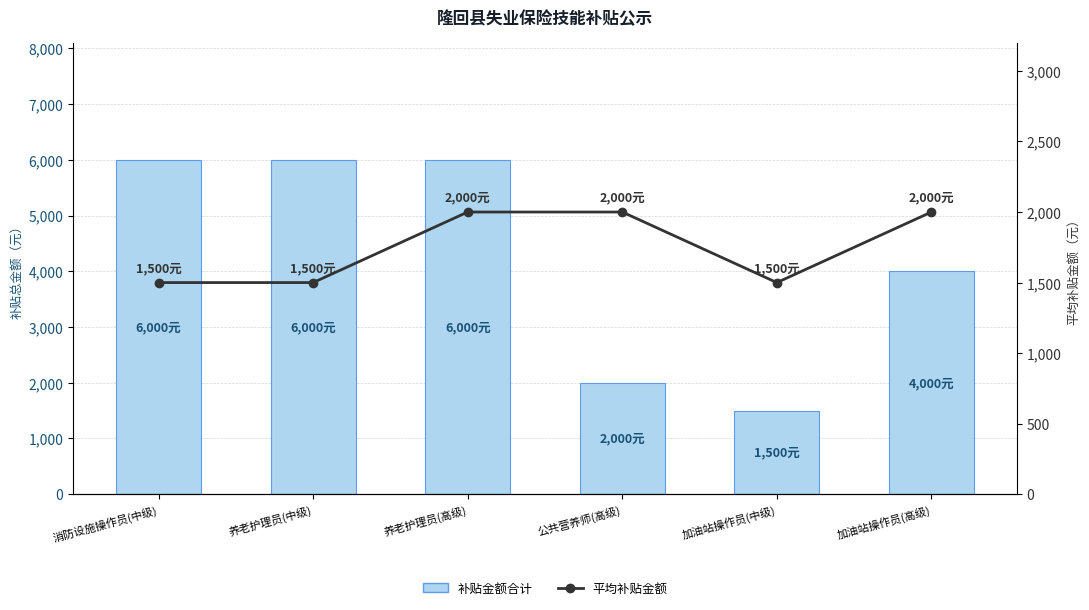

What are all the series names shown in the legend?

补贴金额合计, 平均补贴金额